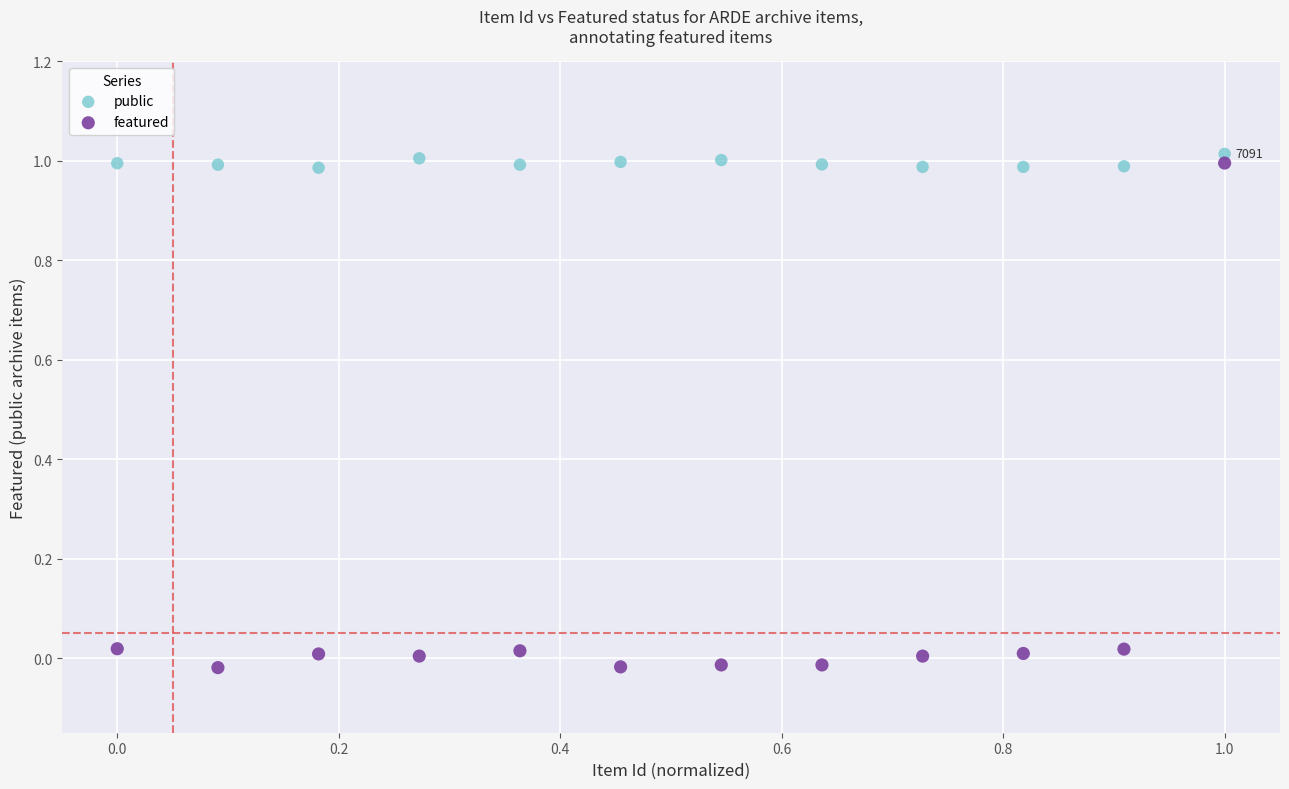

Which series has the largest Y range (max minus min)?

featured